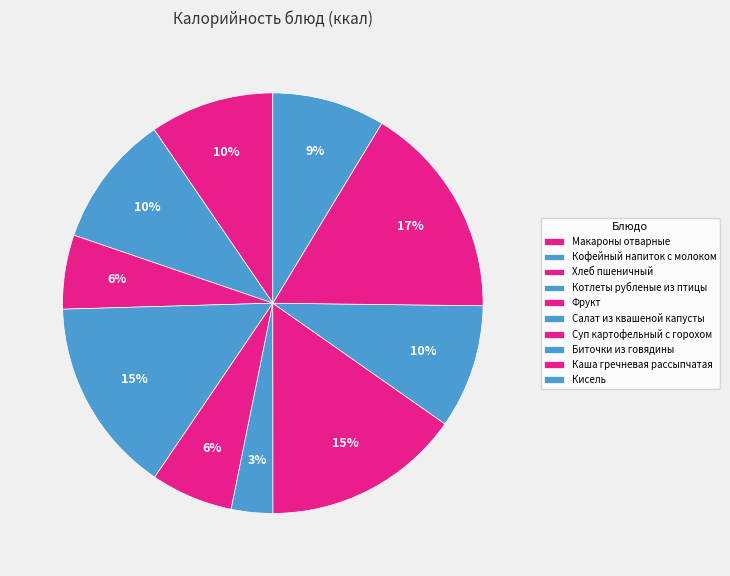

To the nearest percent, what is the difference between the largest and smallest slice percentages?

13%